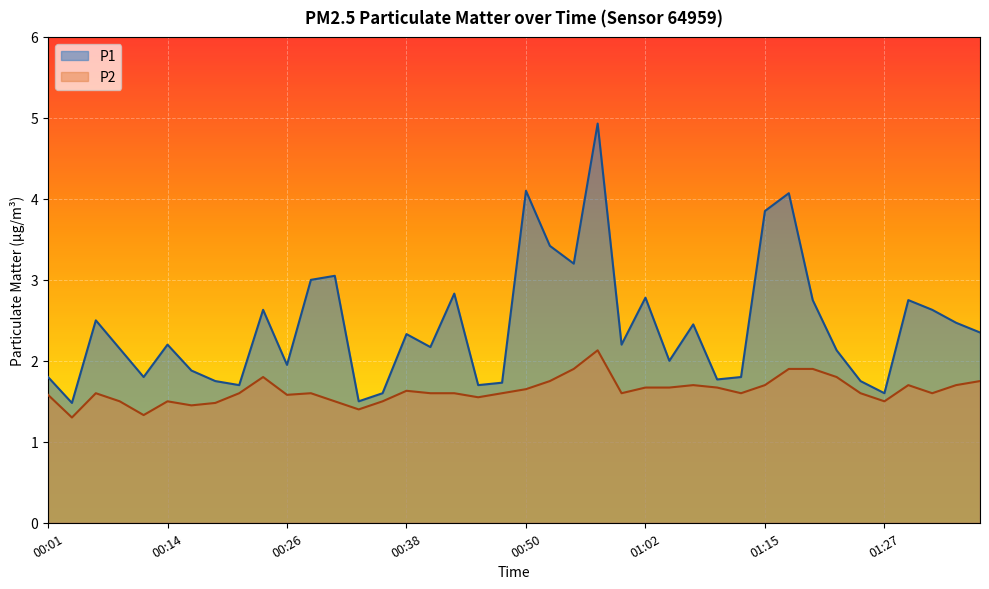

Reading left to right, extract all data points from this chart.

P1: 1.8	1.5	2.5	2.1	1.8	2.2	1.9	1.8	1.7	2.6	1.9	3.0	3.0	1.5	1.6	2.3	2.2	2.8	1.7	1.7	4.1	3.4	3.2	4.9	2.2	2.8	2.0	2.5	1.8	1.8	3.9	4.1	2.8	2.1	1.8	1.6	2.8	2.6	2.5	2.4
P2: 1.6	1.3	1.6	1.5	1.3	1.5	1.4	1.5	1.6	1.8	1.6	1.6	1.5	1.4	1.5	1.6	1.6	1.6	1.6	1.6	1.6	1.8	1.9	2.1	1.6	1.7	1.7	1.7	1.7	1.6	1.7	1.9	1.9	1.8	1.6	1.5	1.7	1.6	1.7	1.8